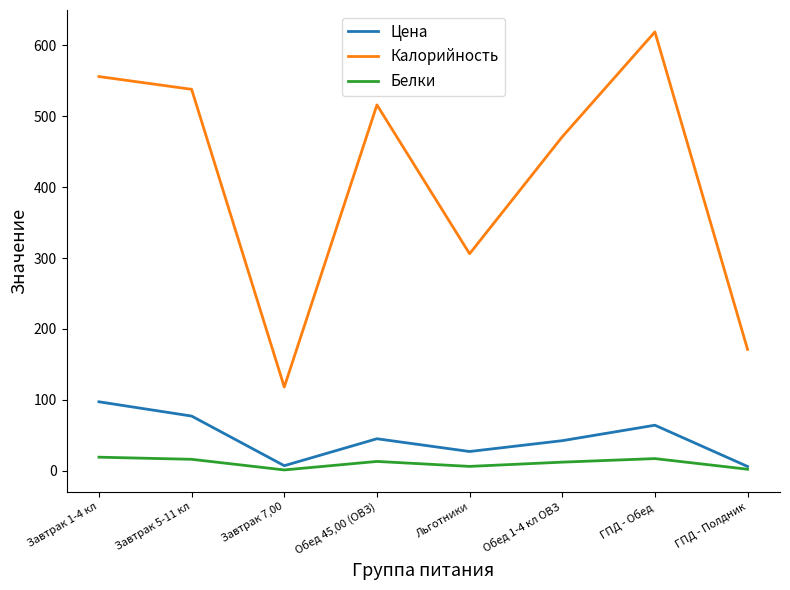

What is the maximum value shown in the chart?

619.0